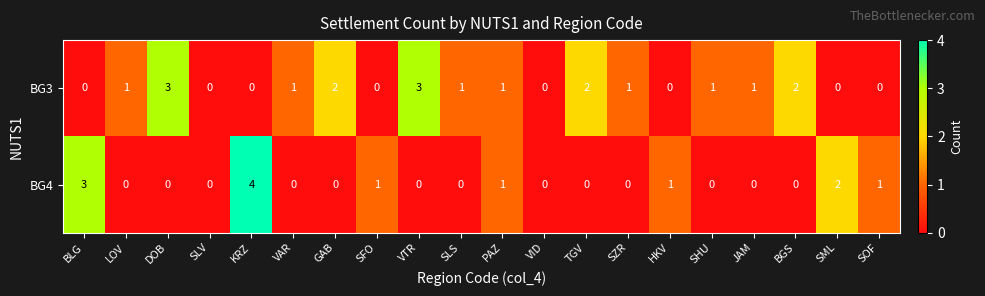

True or false: BG4 has a value of 0 at BGS.

True